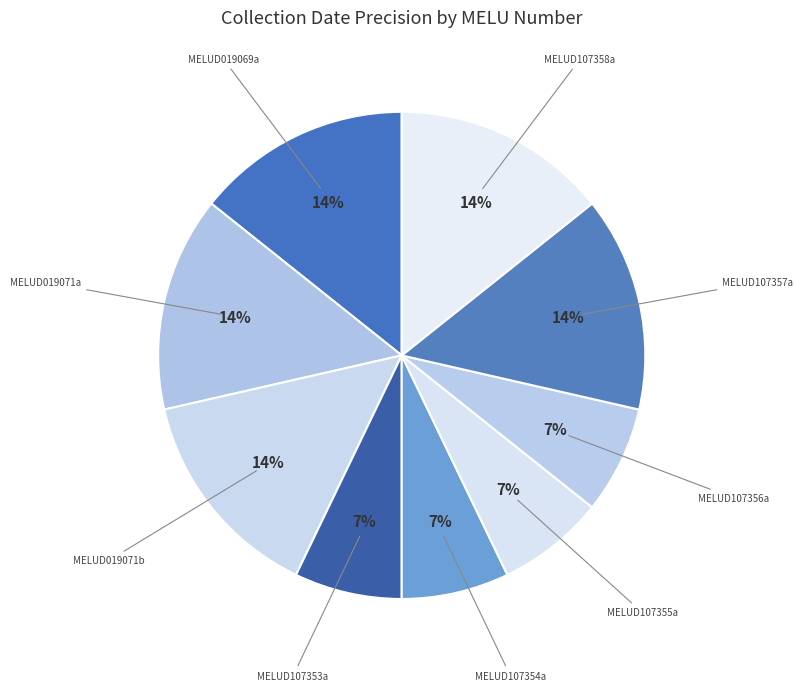

The MELUD107357a slice represents 22% of the pie. True or false?

False